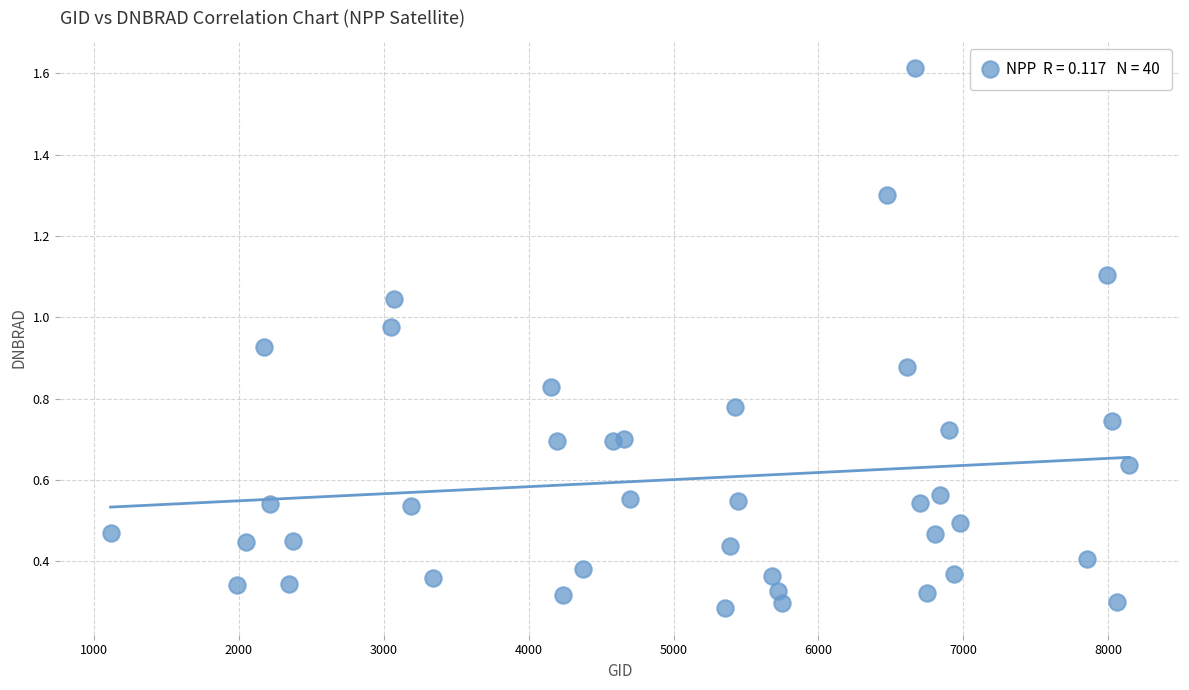

What is the range of Y values (max minus min)?

1.3